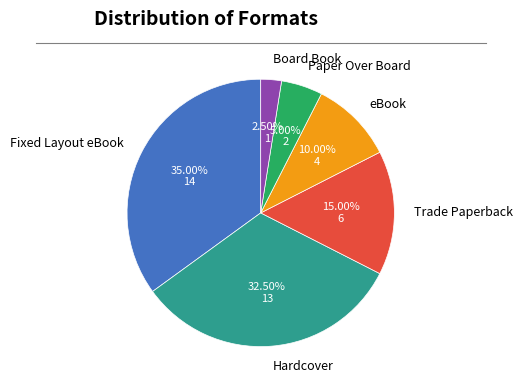

Approximately how many times larger is the value at Trade Paperback compared to Hardcover?

0.5